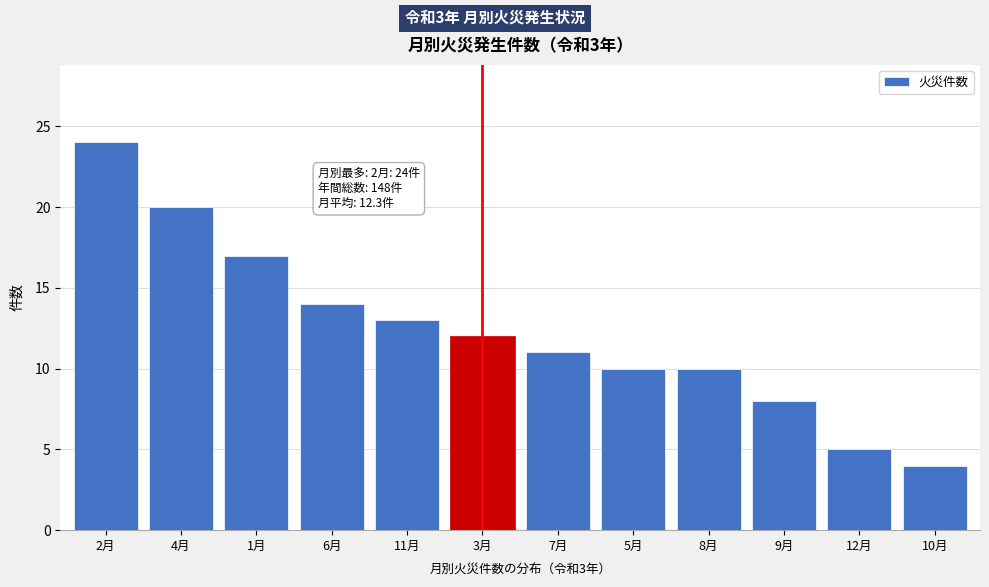

Reading left to right, transcribe all the data shown in this chart.

24	20	17	14	13	12	11	10	10	8	5	4